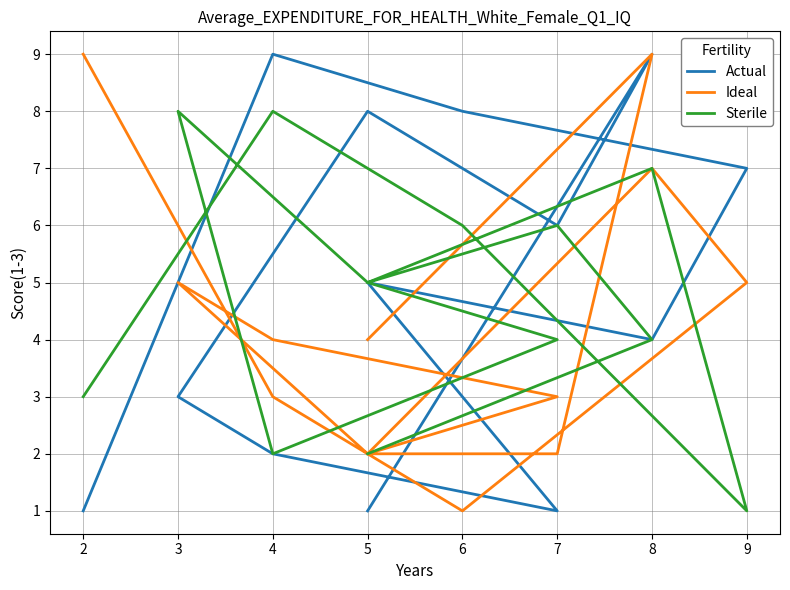

The Ideal series shows 9 at 8. True or false?

True